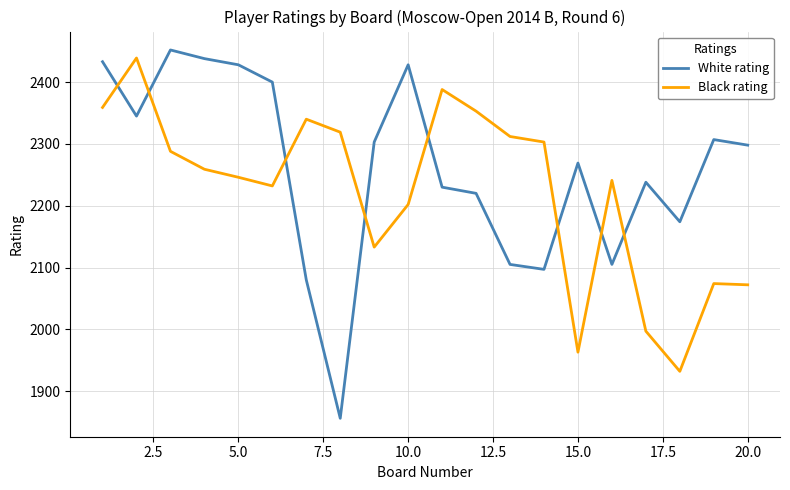

What is the minimum value for White rating?

1856